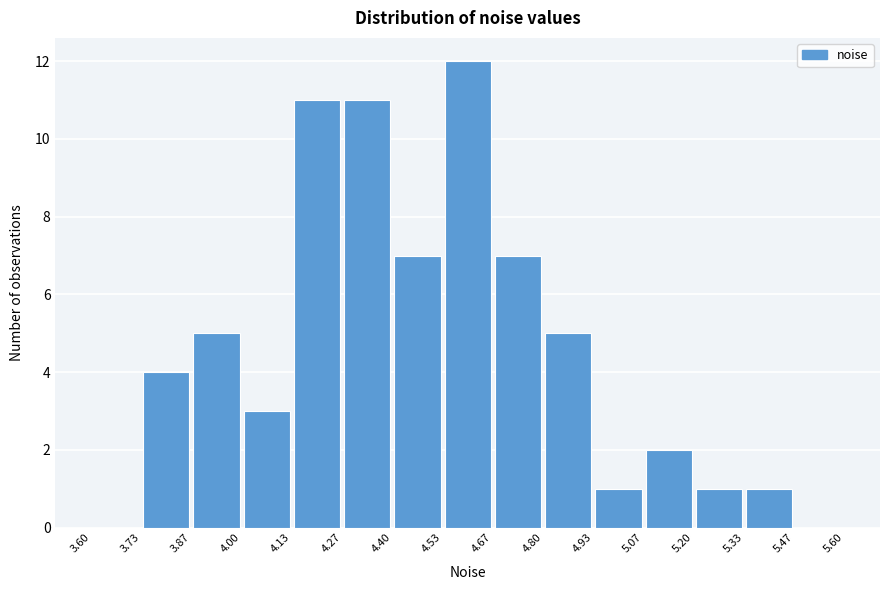

Which range on the x-axis has the tallest bar?

4.53 to 4.67